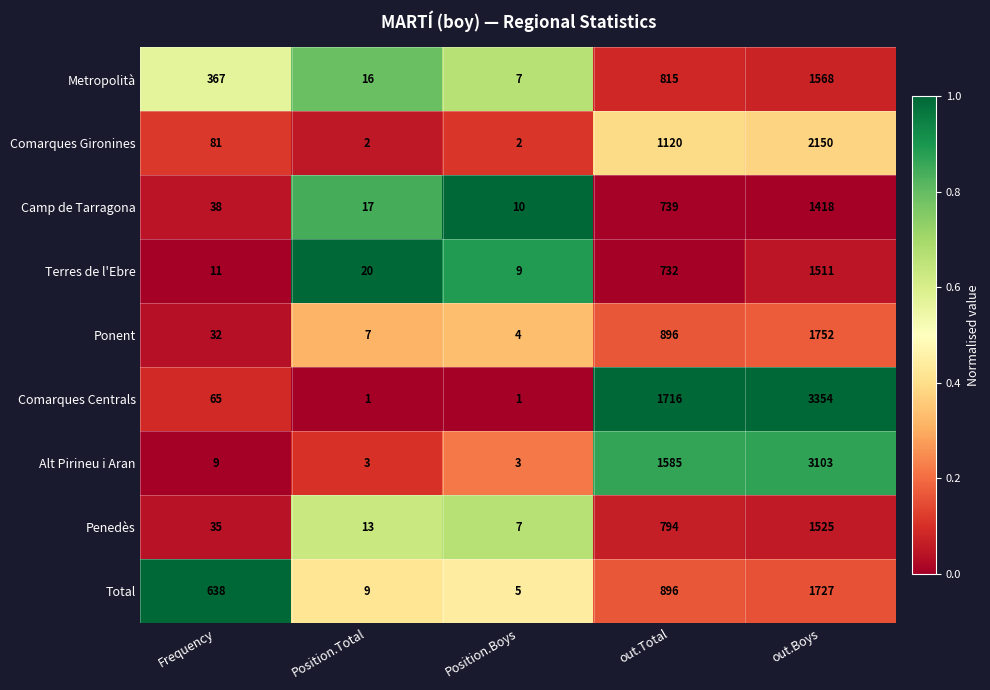

True or false: Comarques Centrals has a value of 92 at Frequency.

False